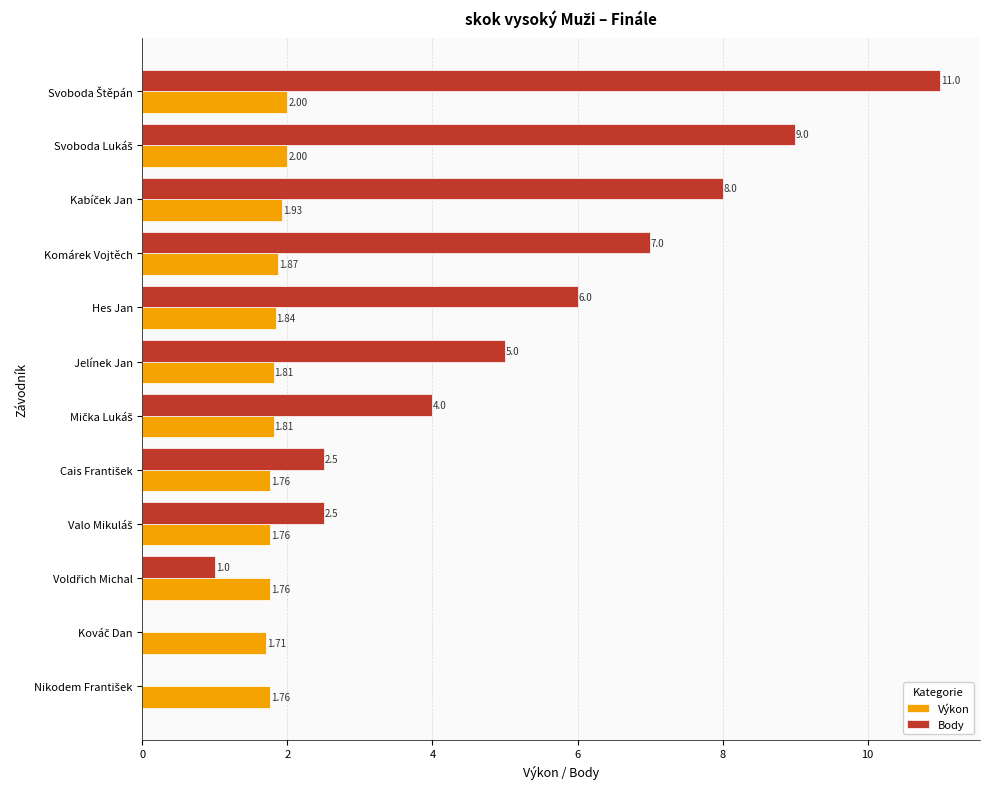

Which series has the largest total across all categories?

Body